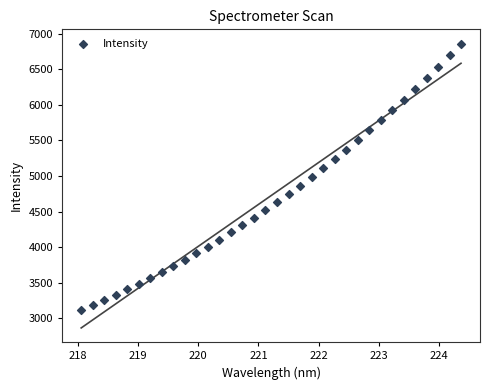

What is the range of X values (max minus min)?

6.3